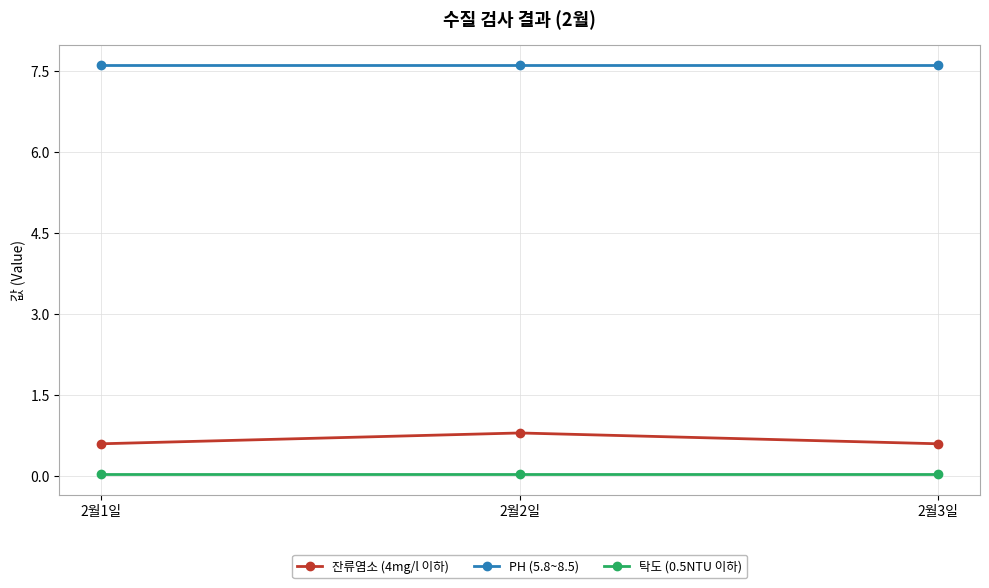

Is it true that 탁도 (0.5NTU 이하) equals 0.0 at 2월1일?

True